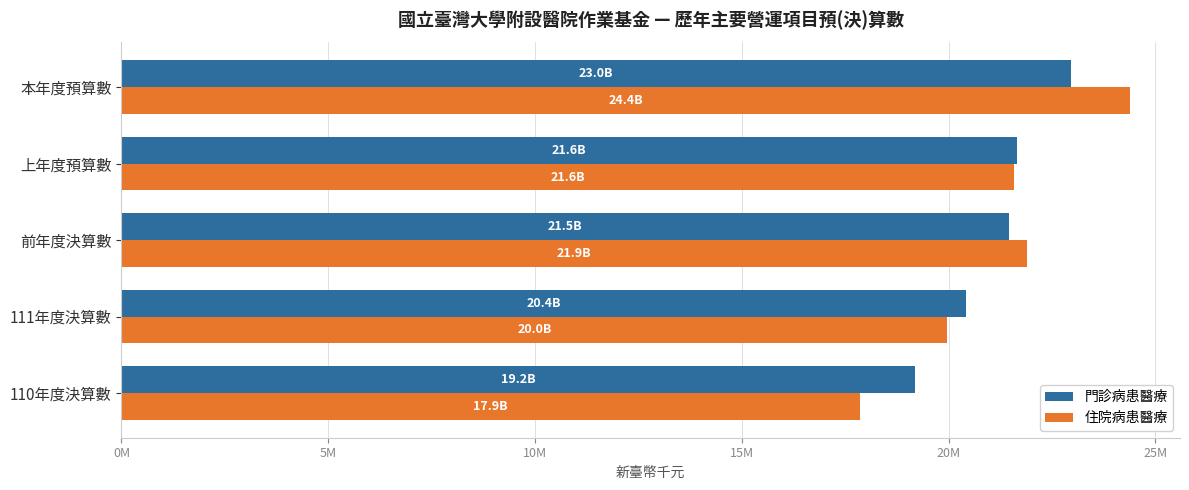

Where is 住院病患醫療 nearest to the value 21115333?

上年度預算數